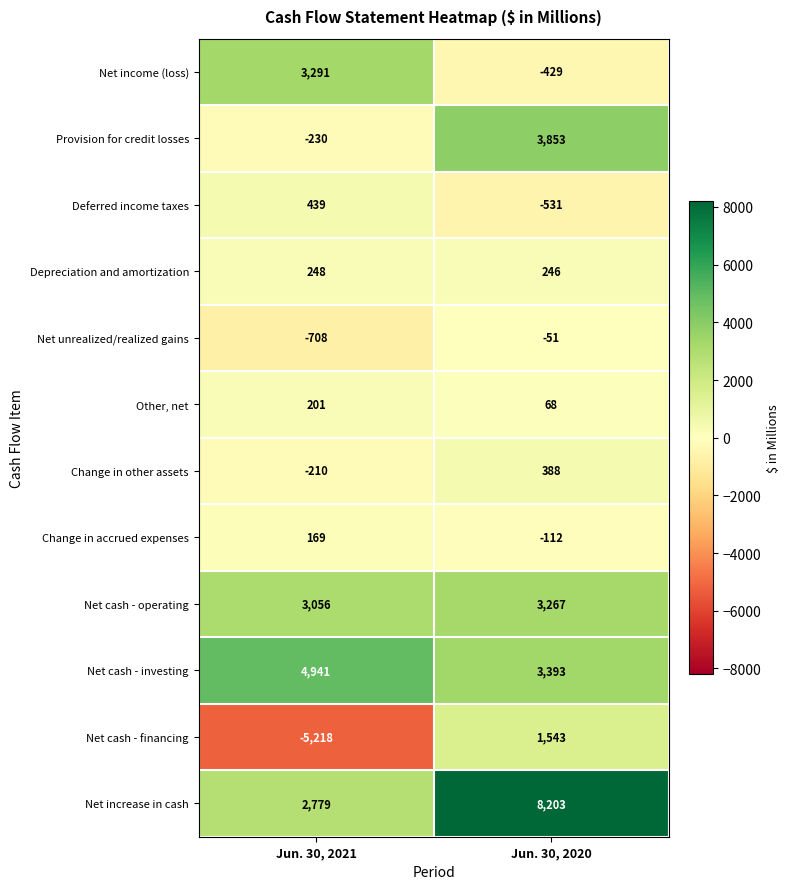

Between Jun. 30, 2021 and Jun. 30, 2020, which series saw the biggest shift?

Net cash - financing